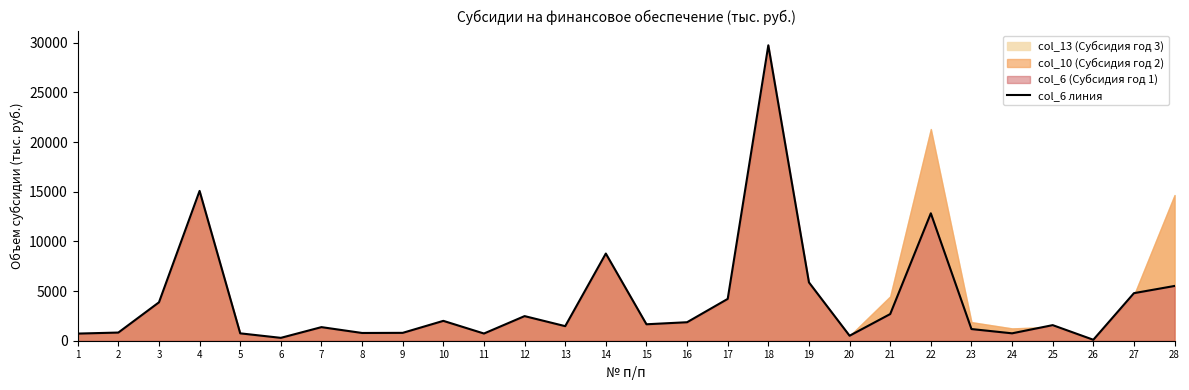

Rank the categories by value from highest to lowest.

18, 4, 22, 14, 19, 28, 27, 17, 3, 21, 12, 10, 16, 15, 25, 13, 7, 23, 2, 9, 8, 24, 5, 11, 1, 20, 6, 26